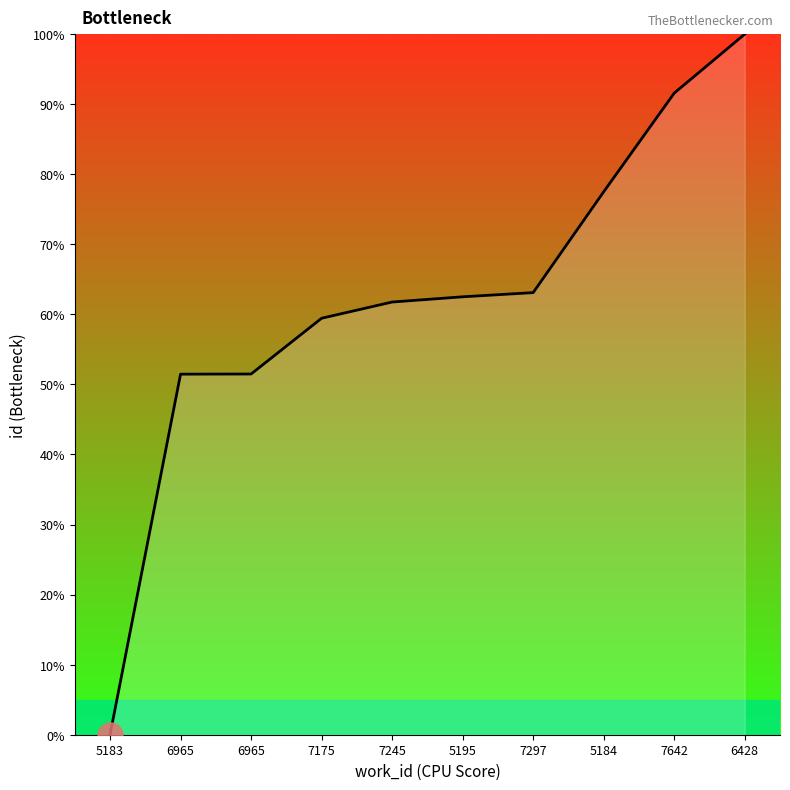

Where is the data nearest to the value 50?

6965